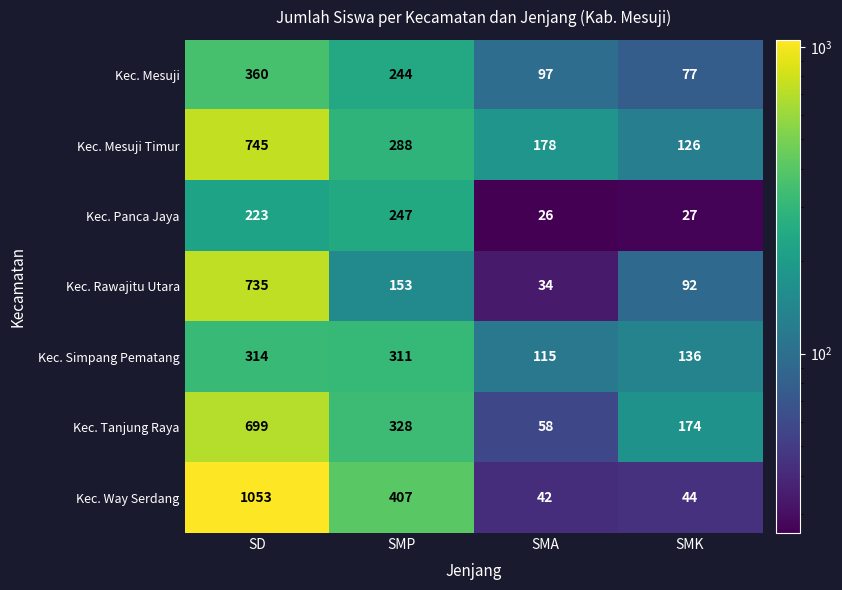

At how many categories does at least one series exceed 393?

2